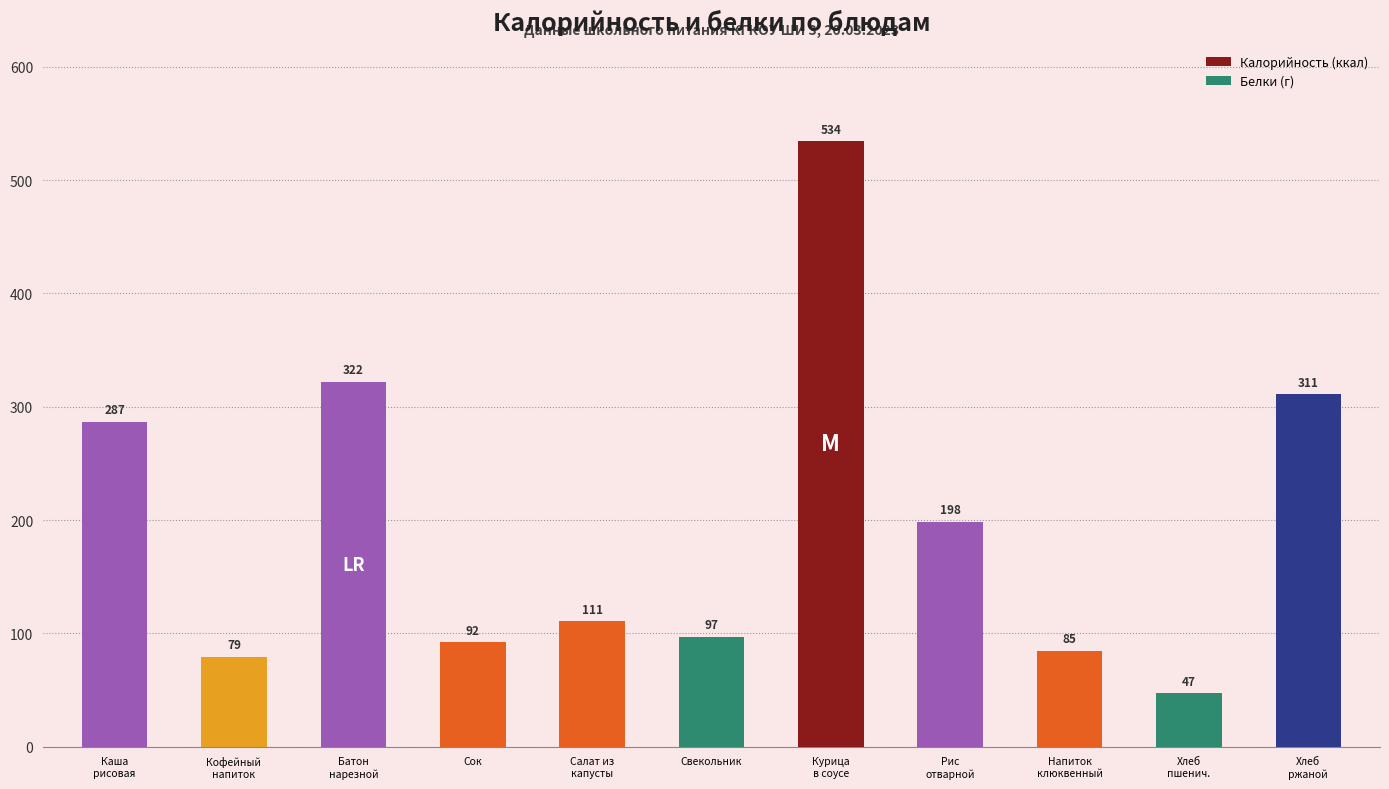

List the labels in order of value, largest first.

Курица
в соусе, Батон
нарезной, Хлеб
ржаной, Каша
рисовая, Рис
отварной, Салат из
капусты, Свекольник, Сок, Напиток
клюквенный, Кофейный
напиток, Хлеб
пшенич.